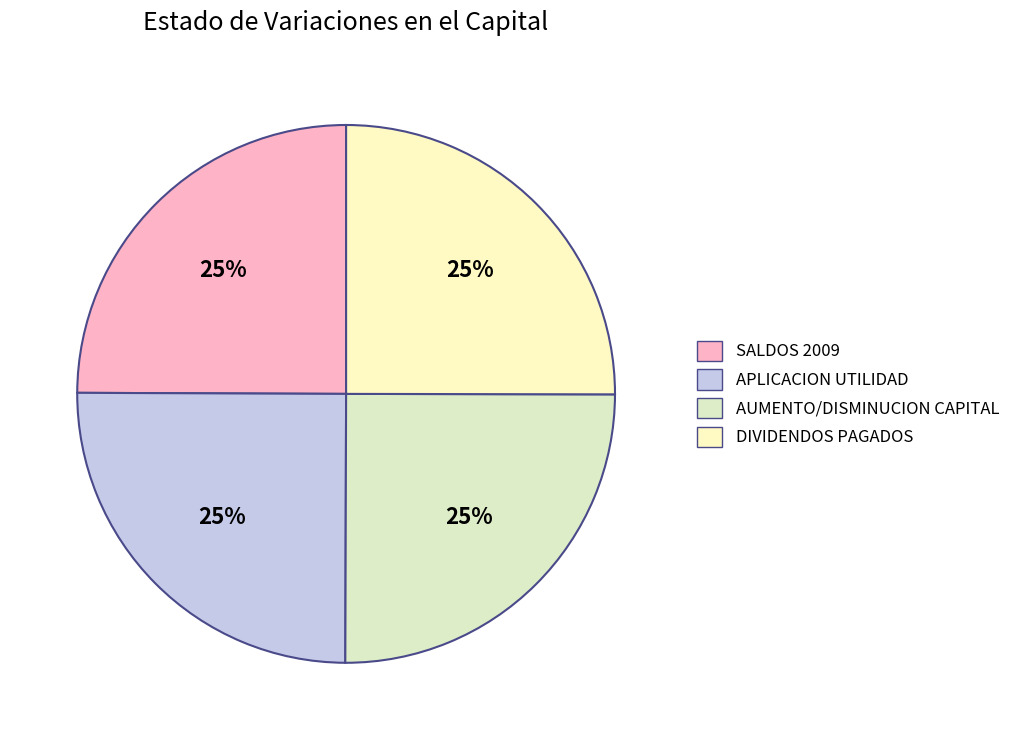

Is there a majority slice in this chart?

No